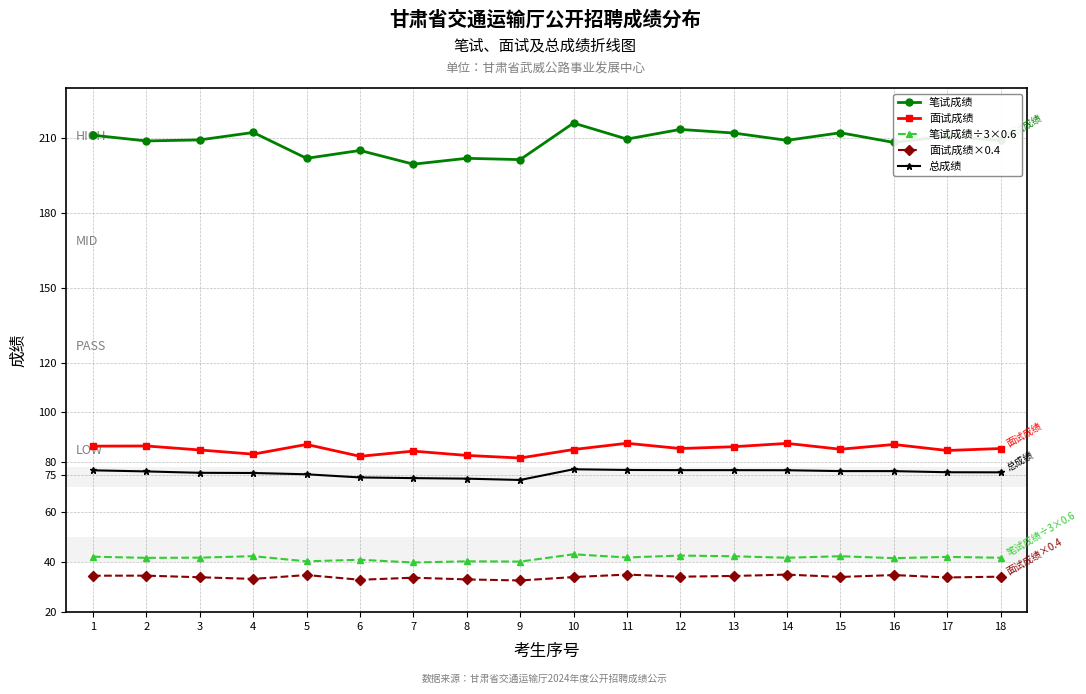

Is it true that 笔试成绩÷3×0.6 equals 25.5 at 8?

False